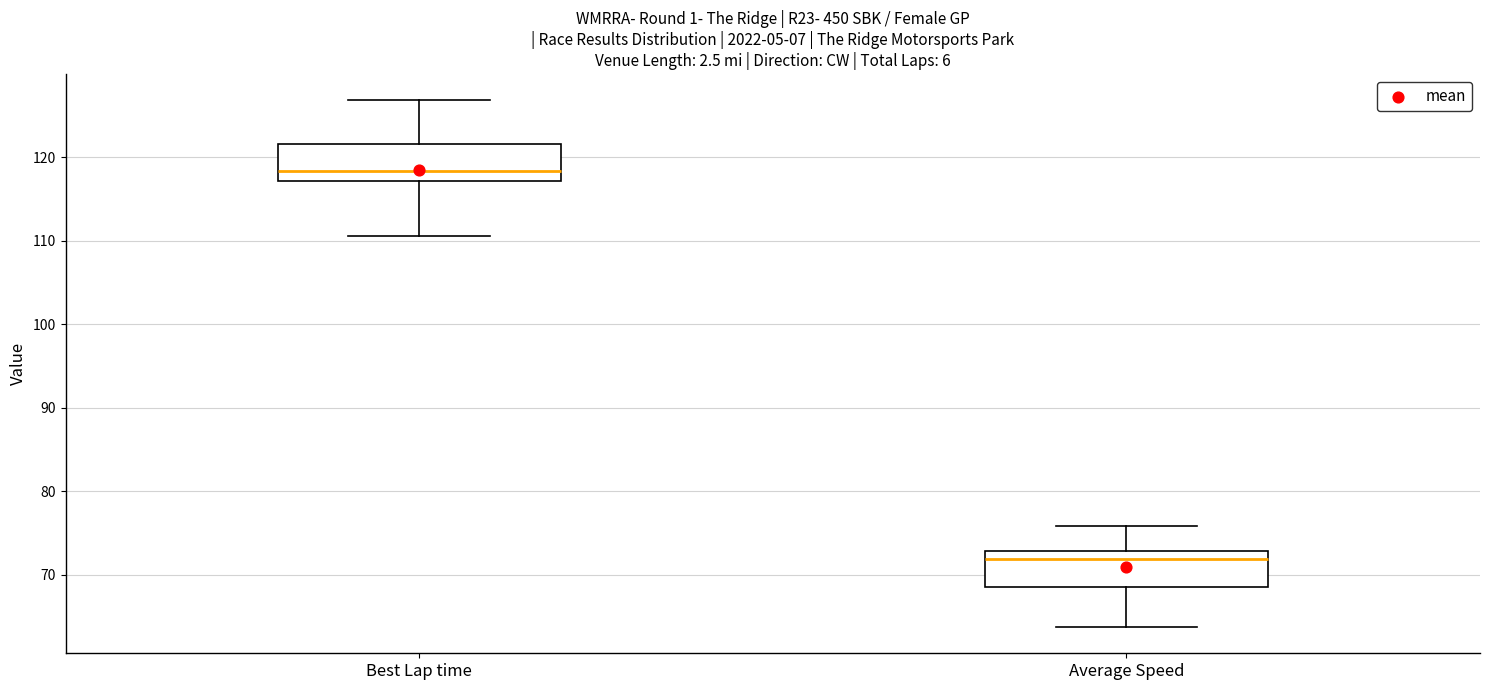

Reading left to right, read every box against the y-axis: the position of its median line, the range the box covers, and the ends of its whiskers. The values are not printed on the chart, so give them approximately, as read against the axis.

Best Lap time: median 118, box 117 to 122, whiskers 111 to 127
Average Speed: median 72, box 69 to 73, whiskers 64 to 76